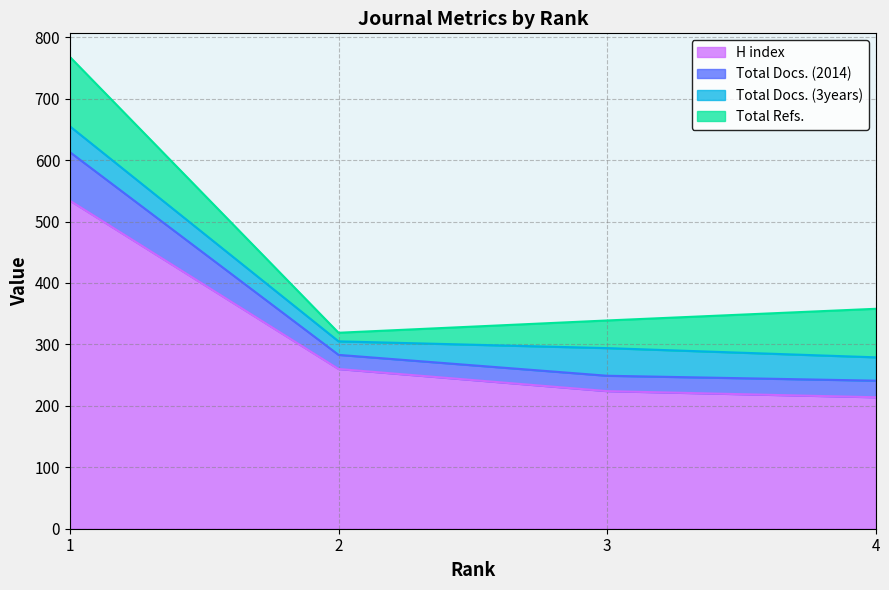

What is the average value of the H index series?

308